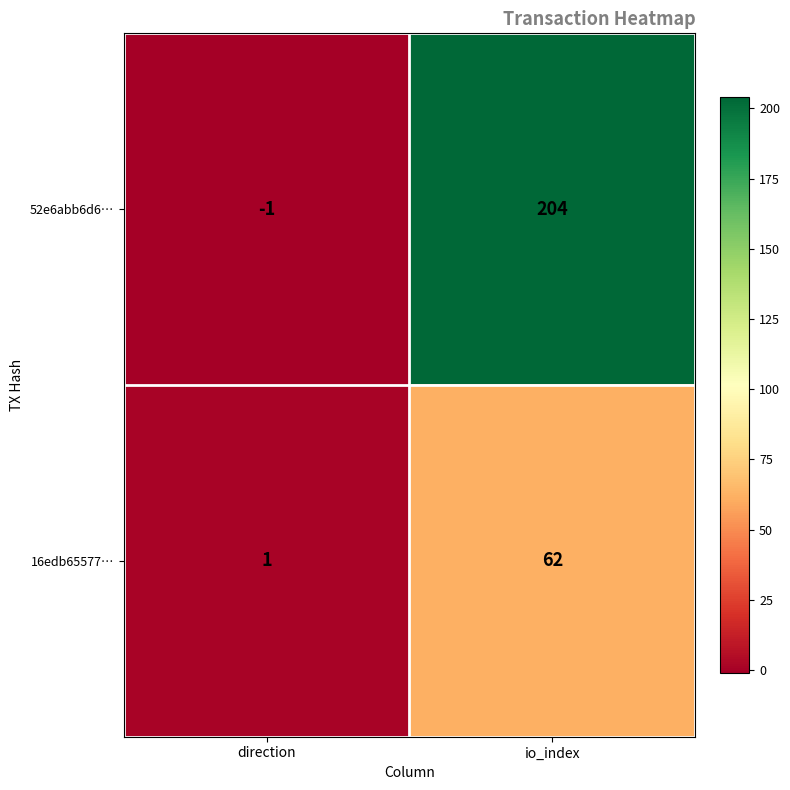

What value does the 52e6abb6d6… series have at io_index, to the nearest 50?

200